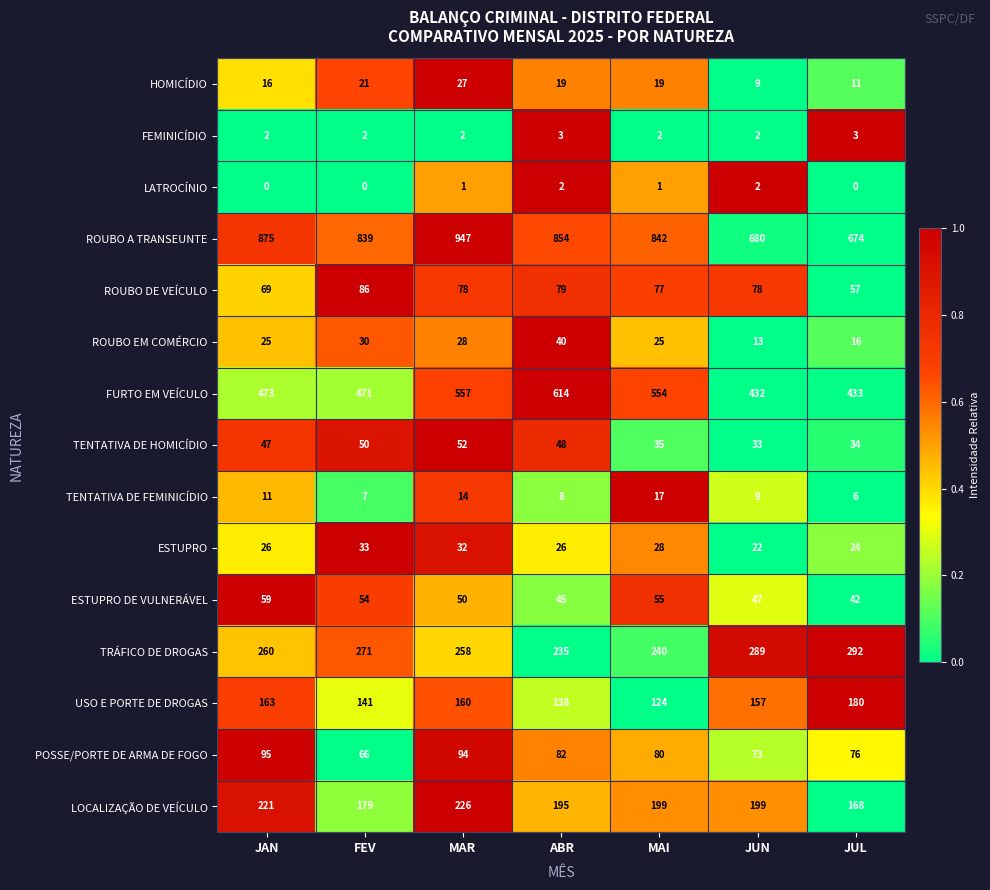

What is the sum of the LOCALIZAÇÃO DE VEÍCULO values at MAI and FEV?

378